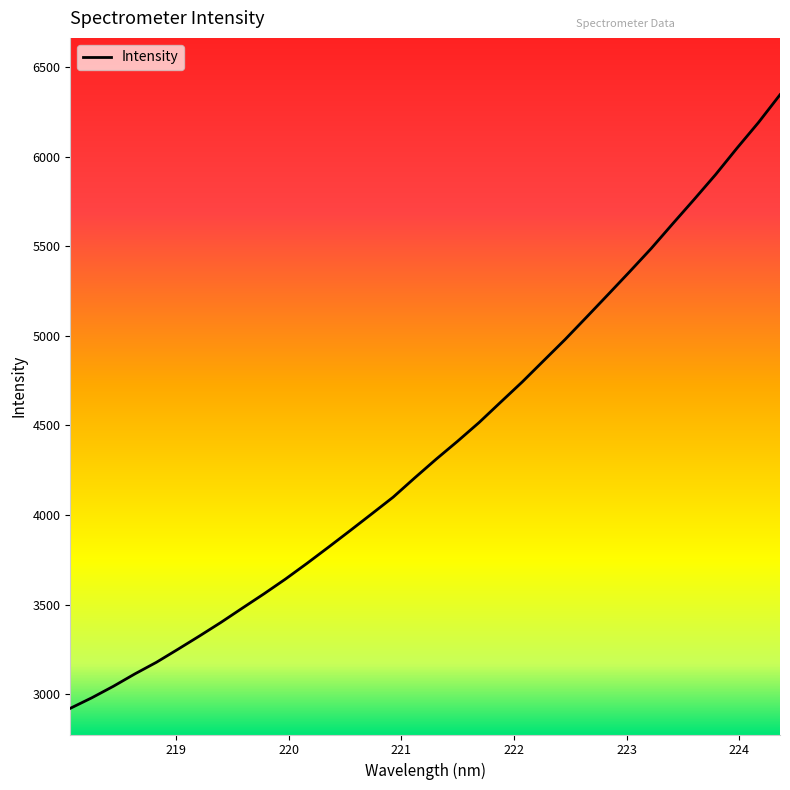

What is the greatest value displayed?

6345.5